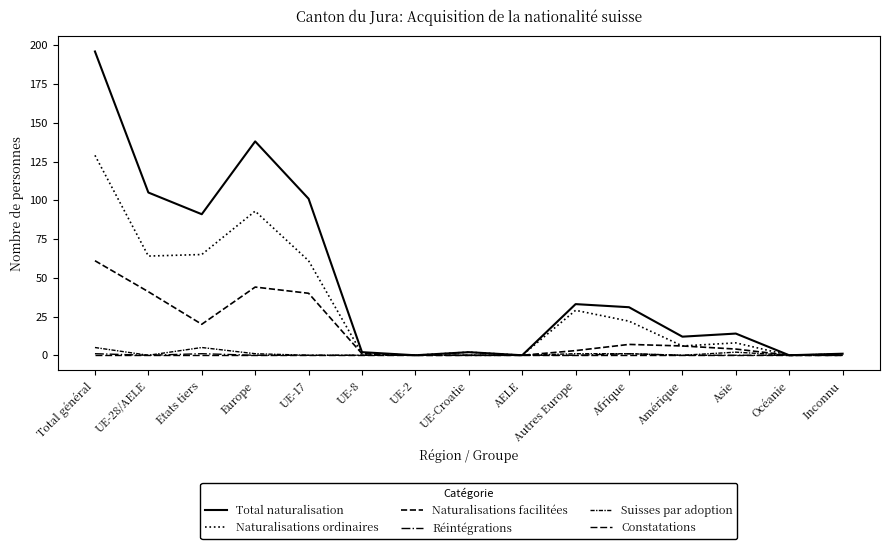

Reading left to right, transcribe all the data shown in this chart.

Total naturalisation: Total général=196	UE-28/AELE=105	Etats tiers=91	Europe=138	UE-17=101	UE-8=2	UE-2=0	UE-Croatie=2	AELE=0	Autres Europe=33	Afrique=31	Amérique=12	Asie=14	Océanie=0	Inconnu=1
Naturalisations ordinaires: Total général=129	UE-28/AELE=64	Etats tiers=65	Europe=93	UE-17=61	UE-8=1	UE-2=0	UE-Croatie=2	AELE=0	Autres Europe=29	Afrique=22	Amérique=6	Asie=8	Océanie=0	Inconnu=0
Naturalisations facilitées: Total général=61	UE-28/AELE=41	Etats tiers=20	Europe=44	UE-17=40	UE-8=1	UE-2=0	UE-Croatie=0	AELE=0	Autres Europe=3	Afrique=7	Amérique=6	Asie=4	Océanie=0	Inconnu=0
Réintégrations: Total général=1	UE-28/AELE=0	Etats tiers=1	Europe=0	UE-17=0	UE-8=0	UE-2=0	UE-Croatie=0	AELE=0	Autres Europe=0	Afrique=1	Amérique=0	Asie=0	Océanie=0	Inconnu=0
Suisses par adoption: Total général=5	UE-28/AELE=0	Etats tiers=5	Europe=1	UE-17=0	UE-8=0	UE-2=0	UE-Croatie=0	AELE=0	Autres Europe=1	Afrique=1	Amérique=0	Asie=2	Océanie=0	Inconnu=1
Constatations: Total général=0	UE-28/AELE=0	Etats tiers=0	Europe=0	UE-17=0	UE-8=0	UE-2=0	UE-Croatie=0	AELE=0	Autres Europe=0	Afrique=0	Amérique=0	Asie=0	Océanie=0	Inconnu=0